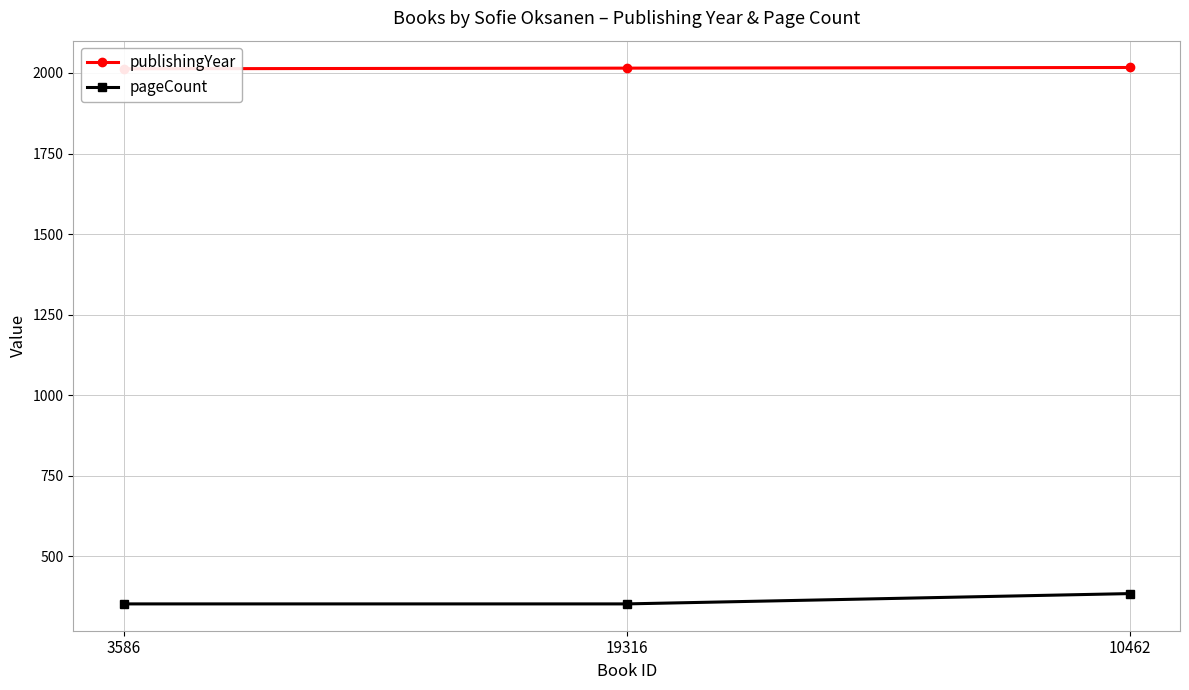

Which series has the widest spread of values?

pageCount